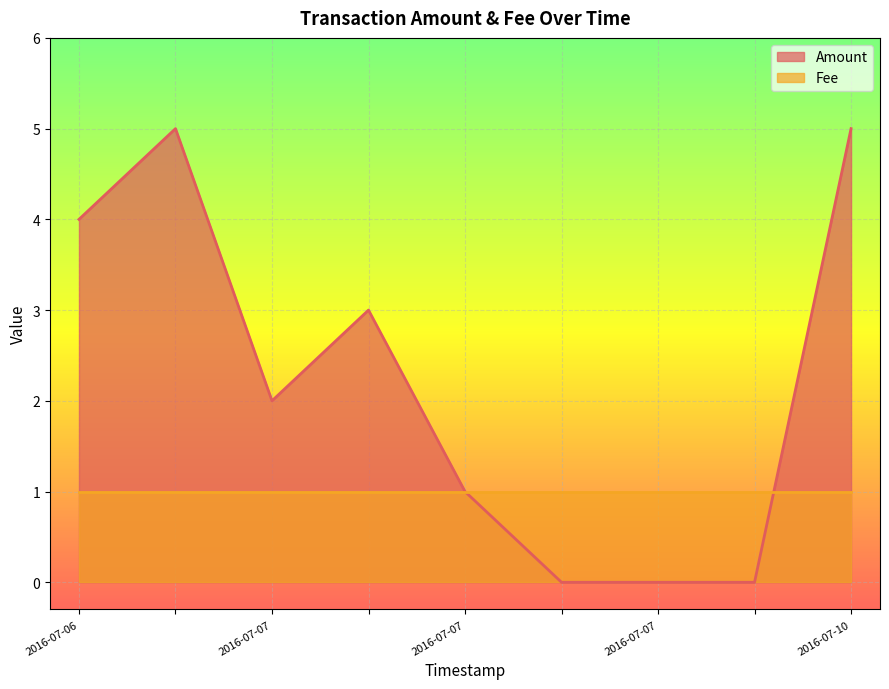

At which category does the chart reach its peak across all series?

2016-07-07 08:34:24